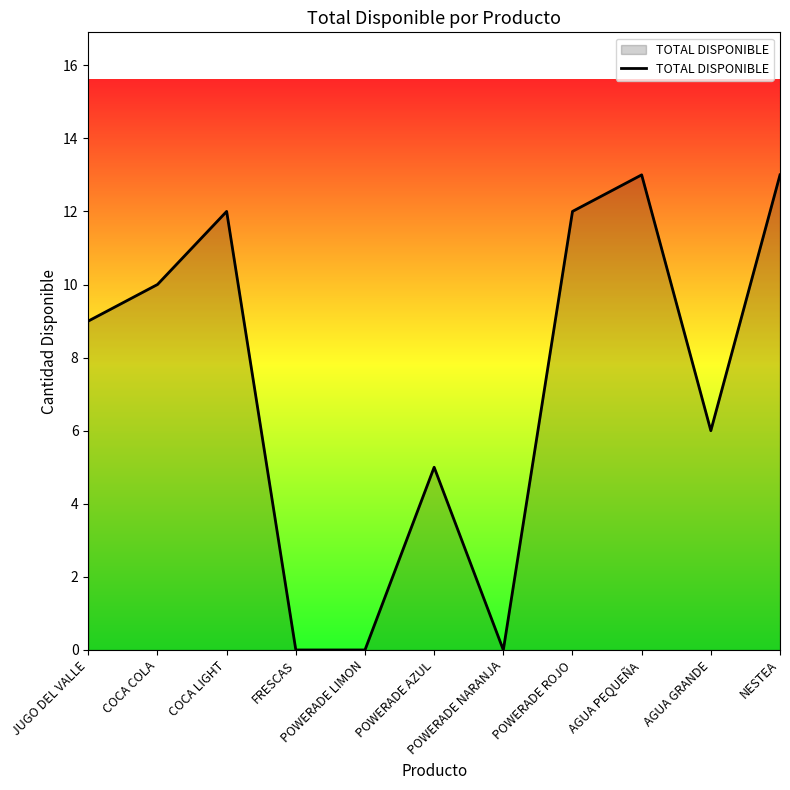

Reading left to right, what are all the values shown in this chart?

9	10	12	0	0	5	0	12	13	6	13